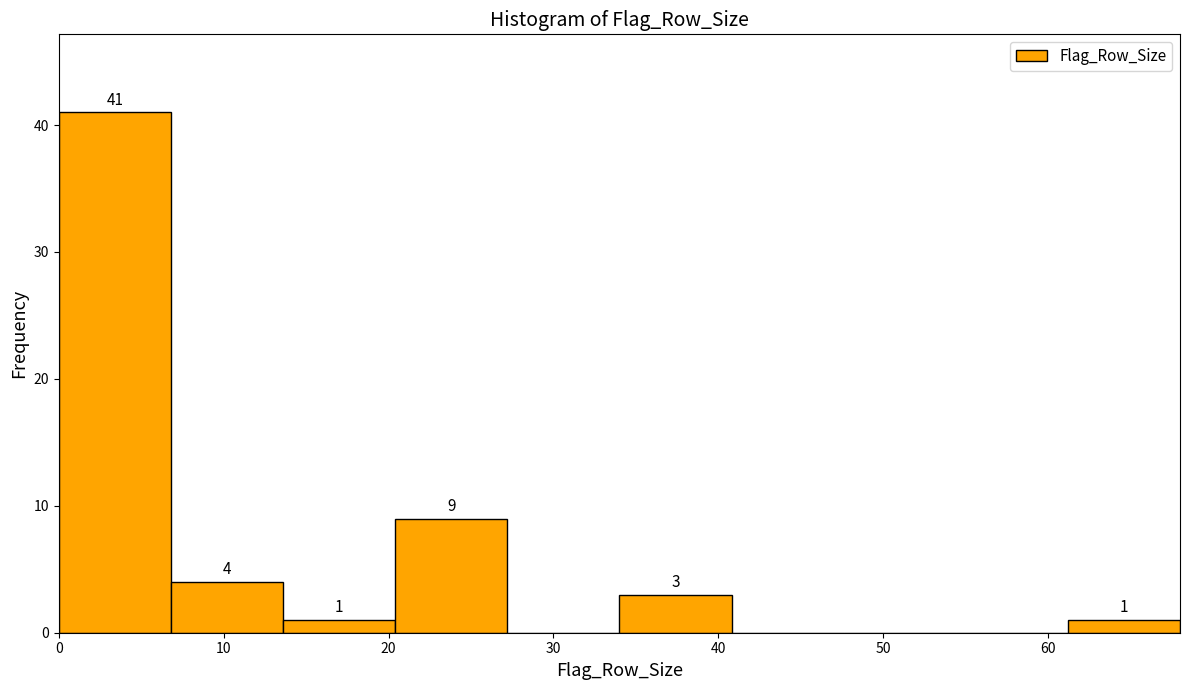

Which range on the x-axis has the tallest bar?

0.0 to 6.8